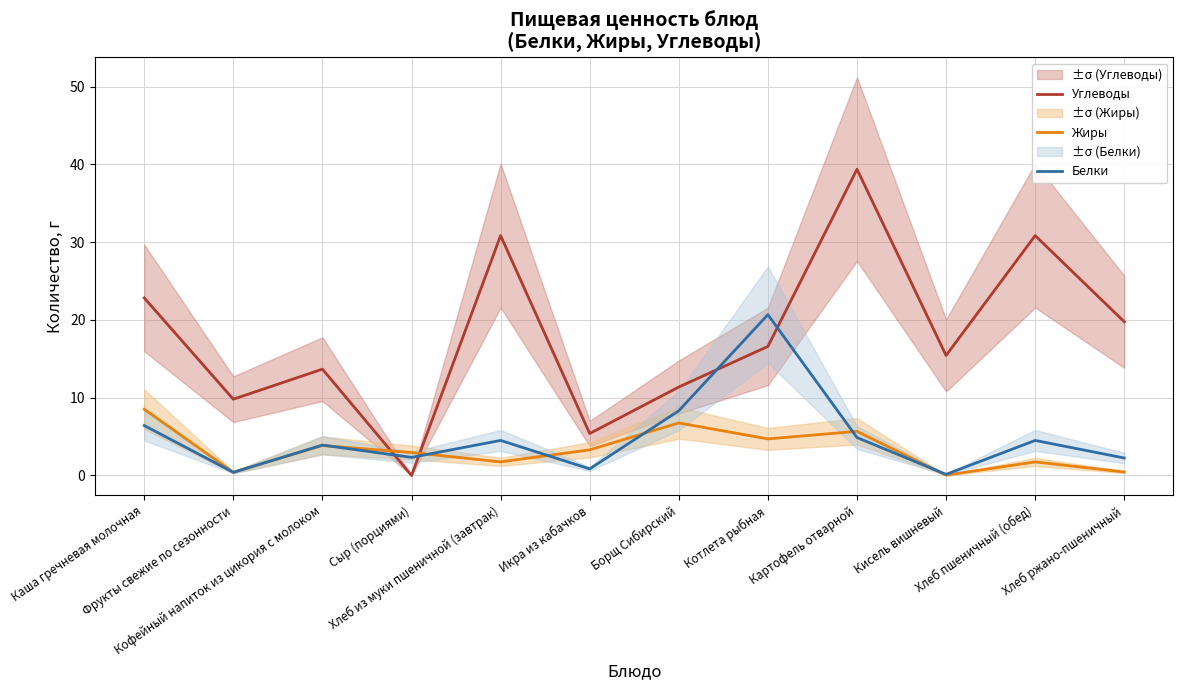

Which series changed the most between Фрукты свежие по сезонности and Икра из кабачков?

Углеводы